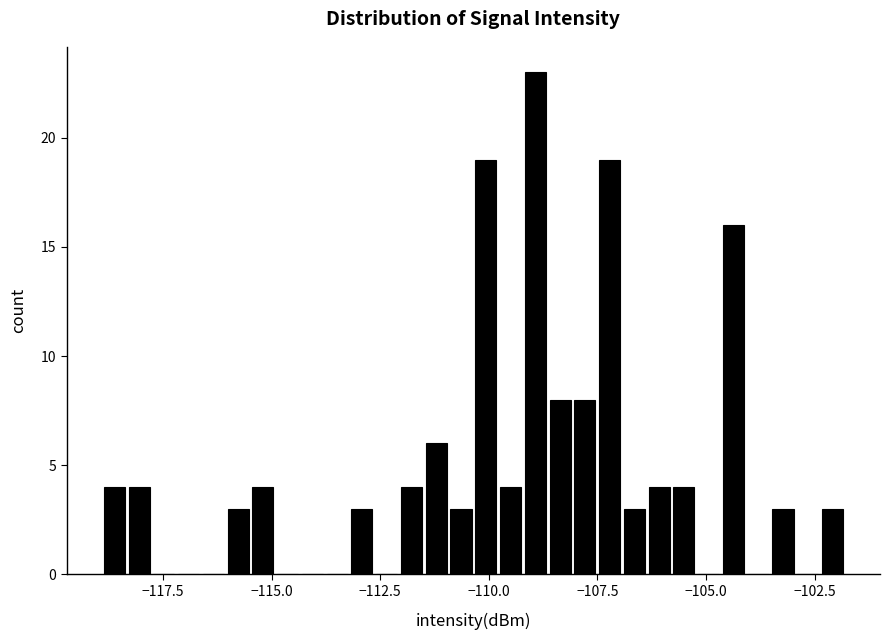

Read against the x-axis, roughly where is the centre of the tallest bar?

-109.0